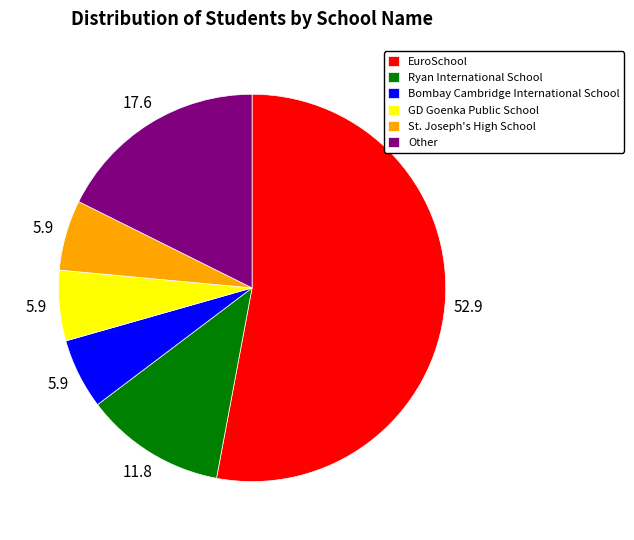

Which slice represents more than half of the pie?

EuroSchool